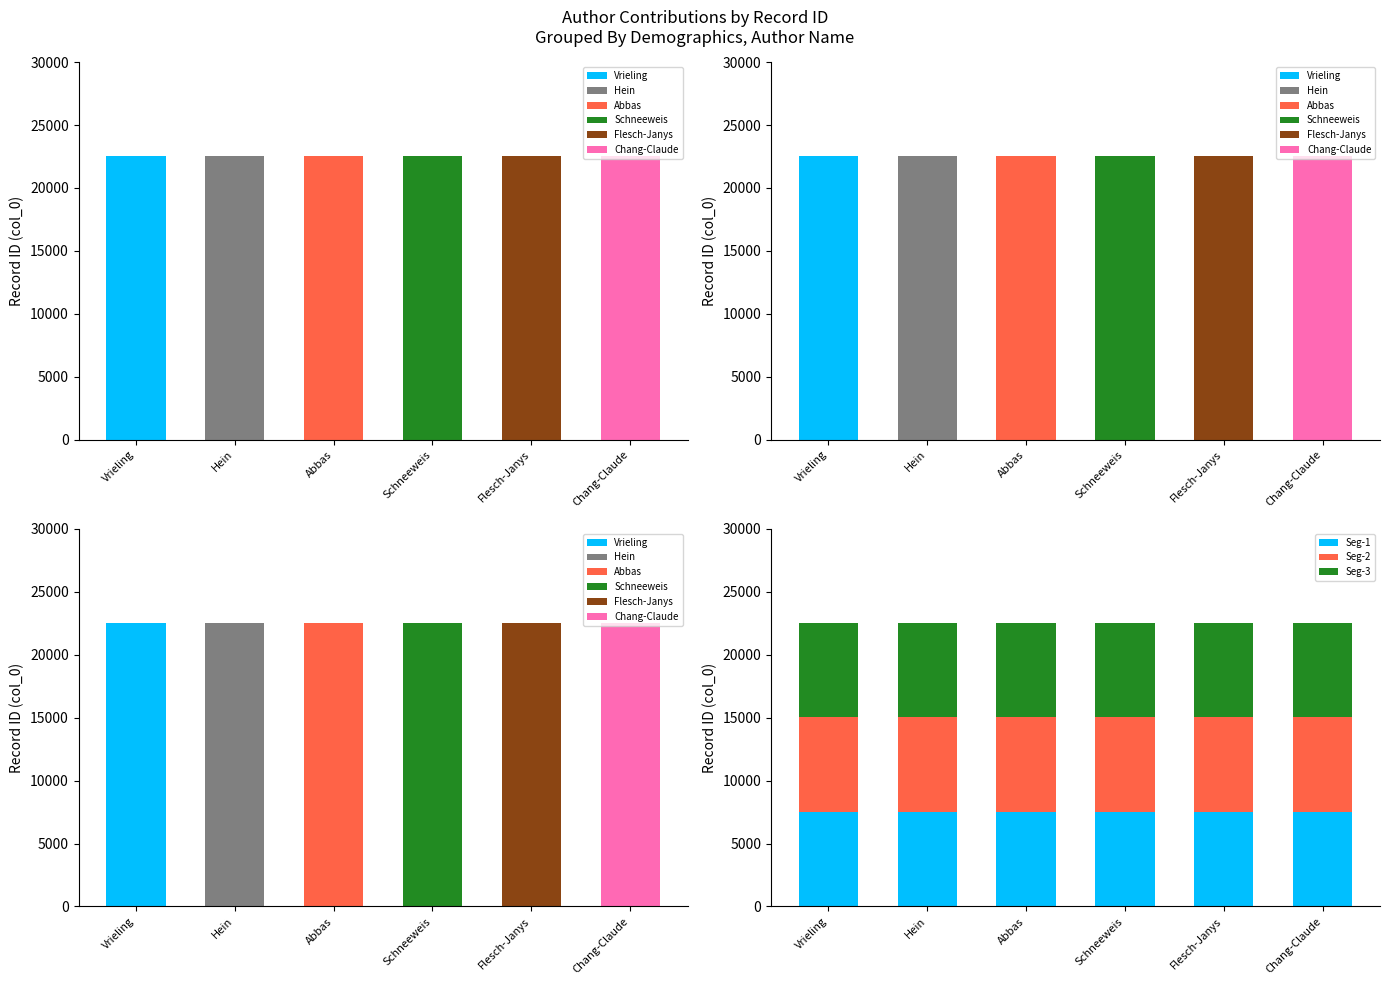

What is the label of the 6th bar from the left?

Chang-Claude